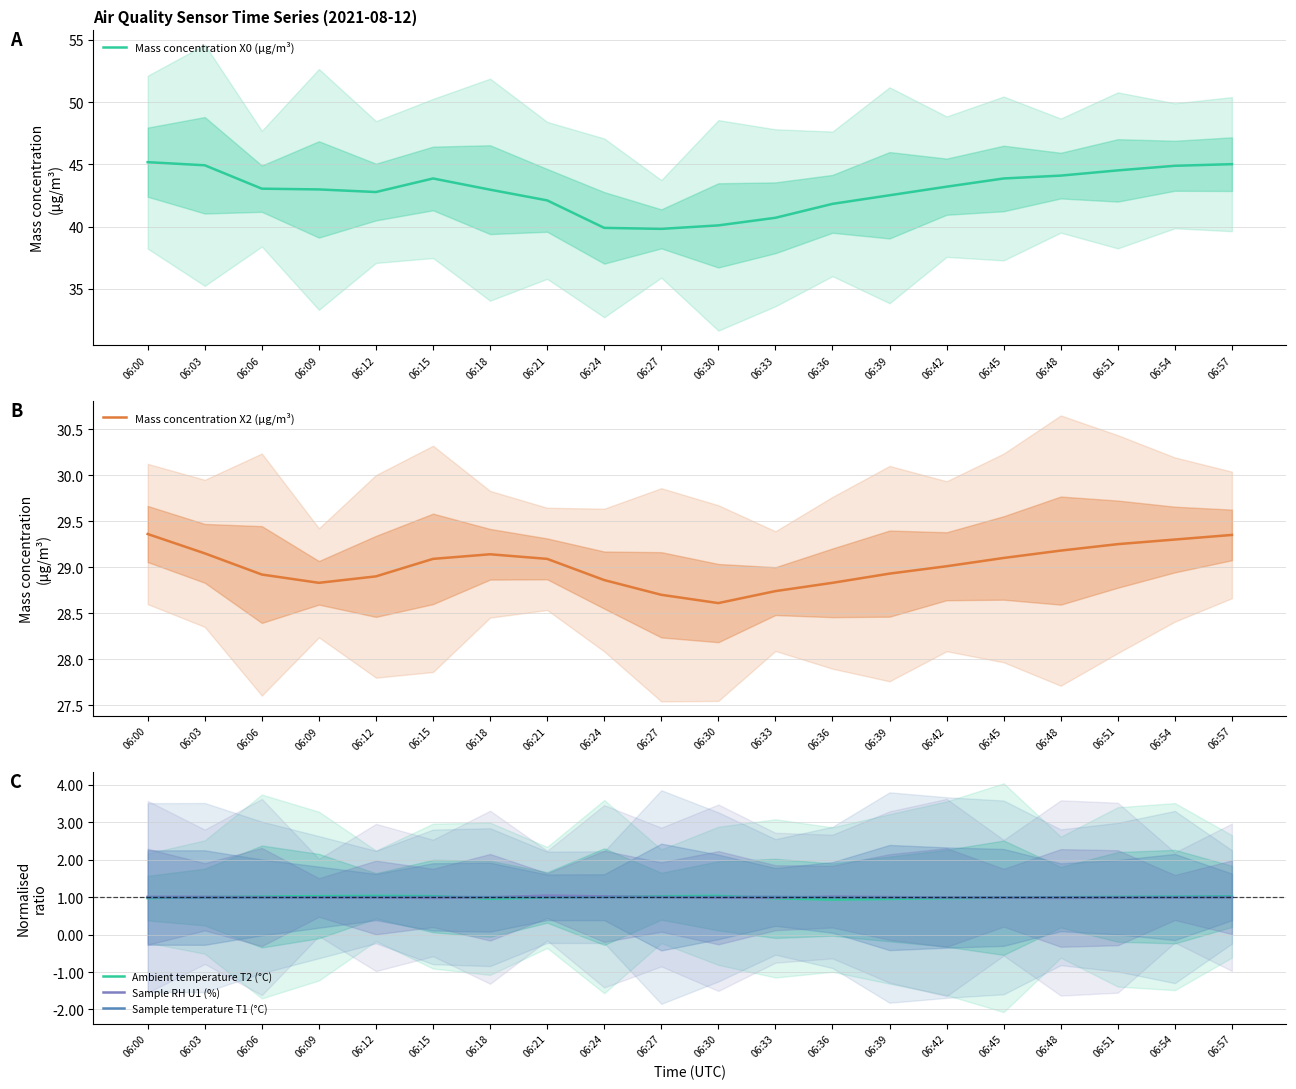

Reading left to right, transcribe all the data shown in this chart.

Mass concentration X0 (μg/m³): 45.2	44.9	43.0	43.0	42.8	43.9	43.0	42.1	39.9	39.8	40.1	40.7	41.8	42.5	43.2	43.9	44.1	44.5	44.9	45.0
Mass concentration X2 (μg/m³): 29.4	29.1	28.9	28.8	28.9	29.1	29.1	29.1	28.9	28.7	28.6	28.7	28.8	28.9	29.0	29.1	29.2	29.2	29.3	29.4
Ambient temperature T2 (°C): 1.0	1.0	1.0	1.0	1.0	1.0	1.0	1.0	1.0	1.0	1.0	1.0	0.9	1.0	1.0	1.0	1.0	1.0	1.0	1.0
Sample RH U1 (%): 1.0	1.0	1.0	1.0	1.0	1.0	1.0	1.0	1.0	1.0	1.0	1.0	1.0	1.0	1.0	1.0	1.0	1.0	1.0	1.0
Sample temperature T1 (°C): 1.0	1.0	1.0	1.0	1.0	1.0	1.0	1.0	1.0	1.0	1.0	1.0	1.0	1.0	1.0	1.0	1.0	1.0	1.0	1.0